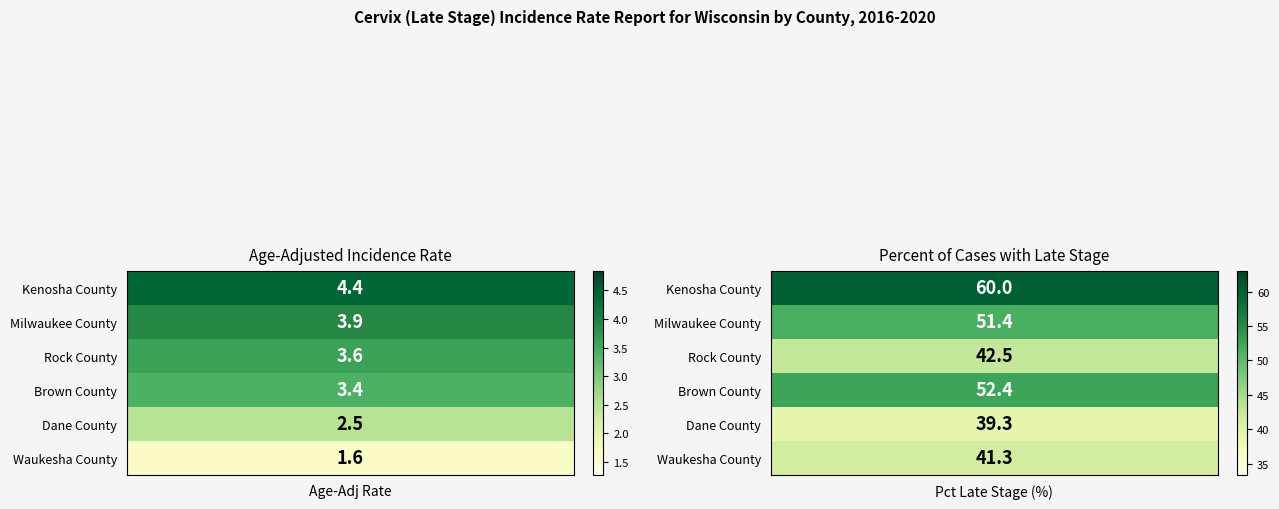

List the series in order of their peak value, highest first.

Kenosha County, Brown County, Milwaukee County, Rock County, Waukesha County, Dane County